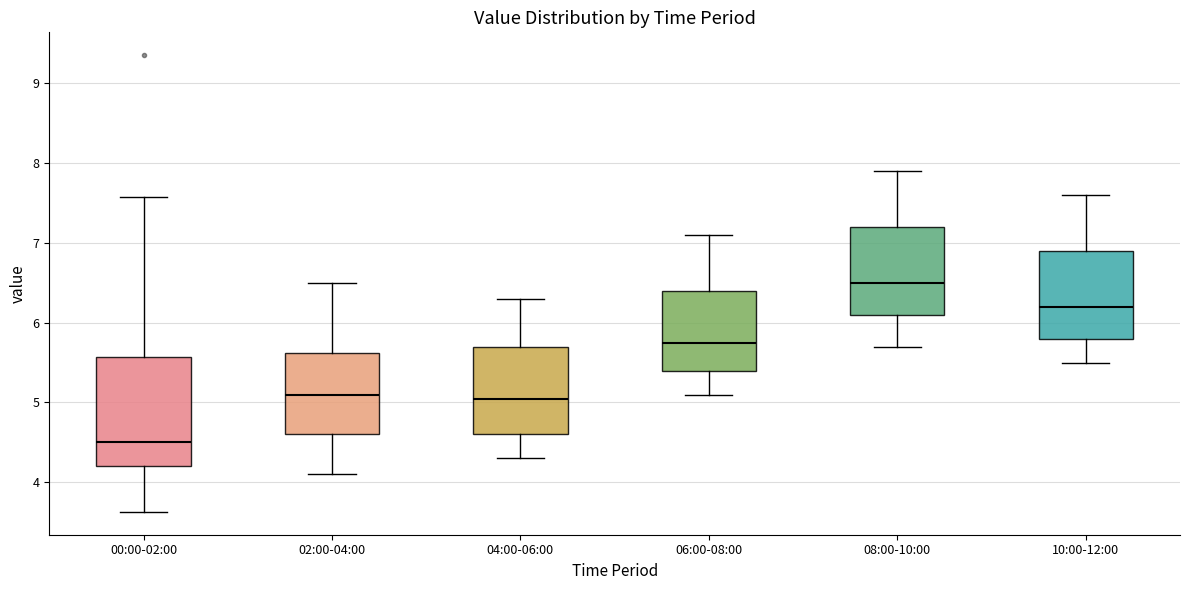

Which box is the tallest, from its lower edge to its upper edge?

00:00-02:00